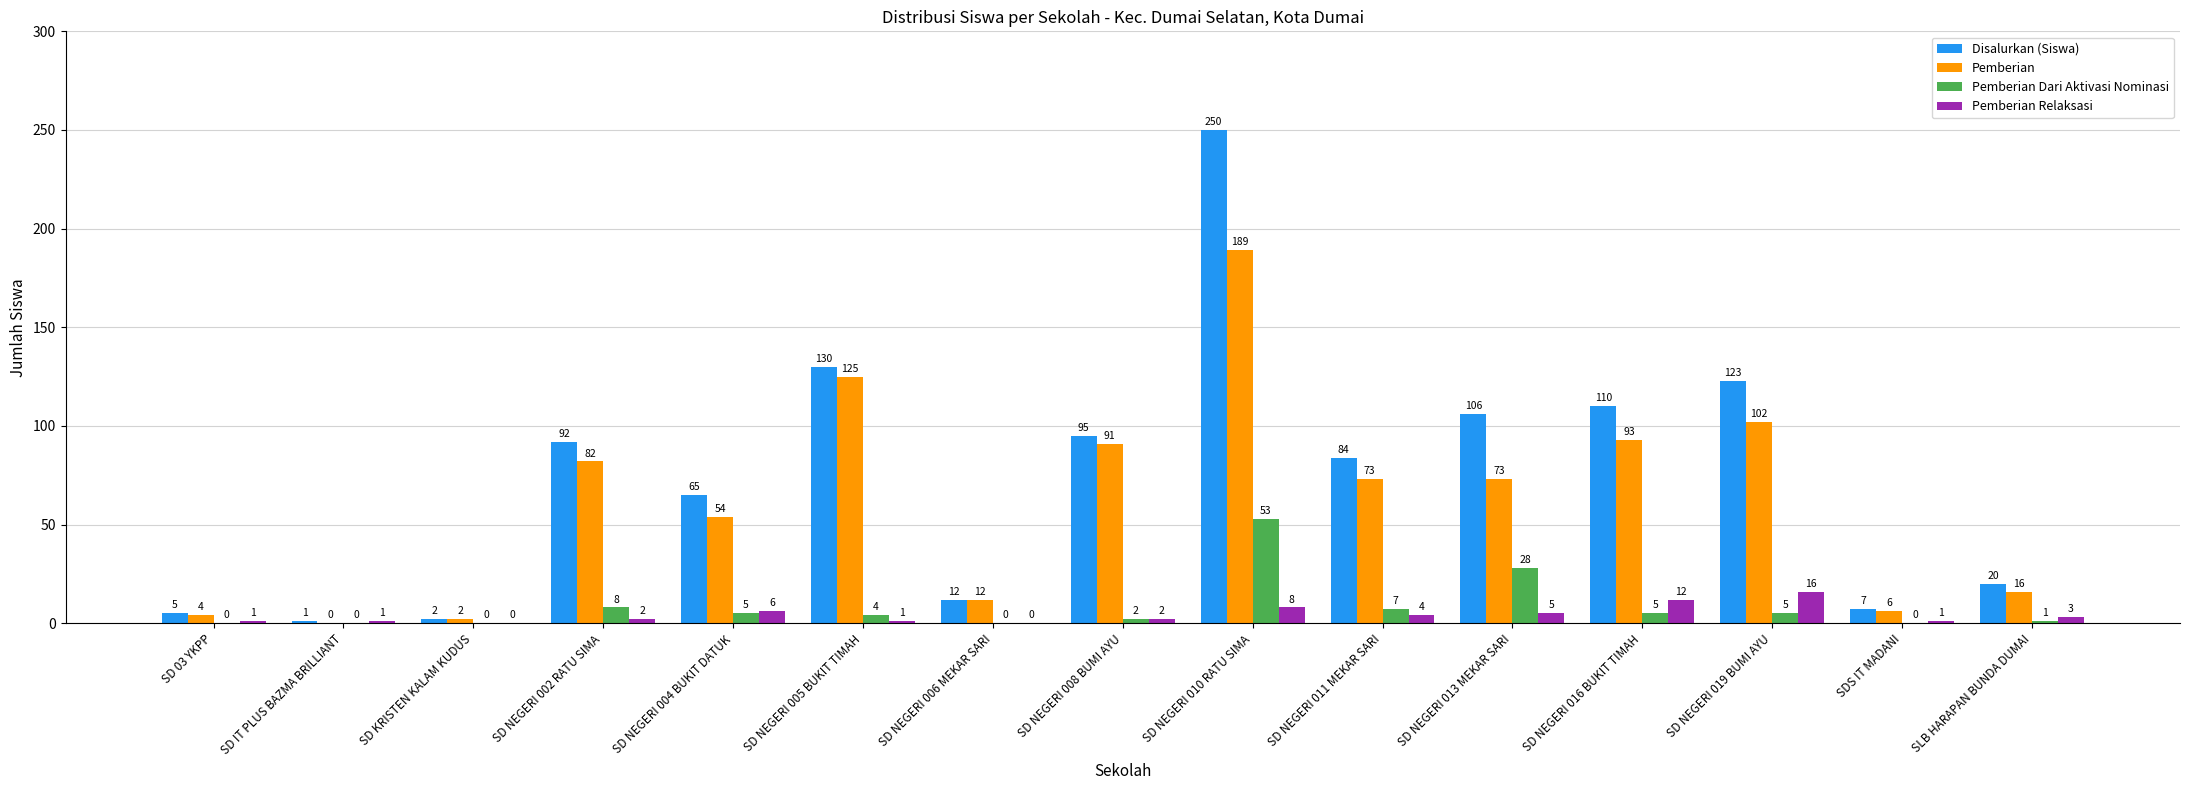

Read the Pemberian value at SD NEGERI 002 RATU SIMA, to the nearest 10.

80